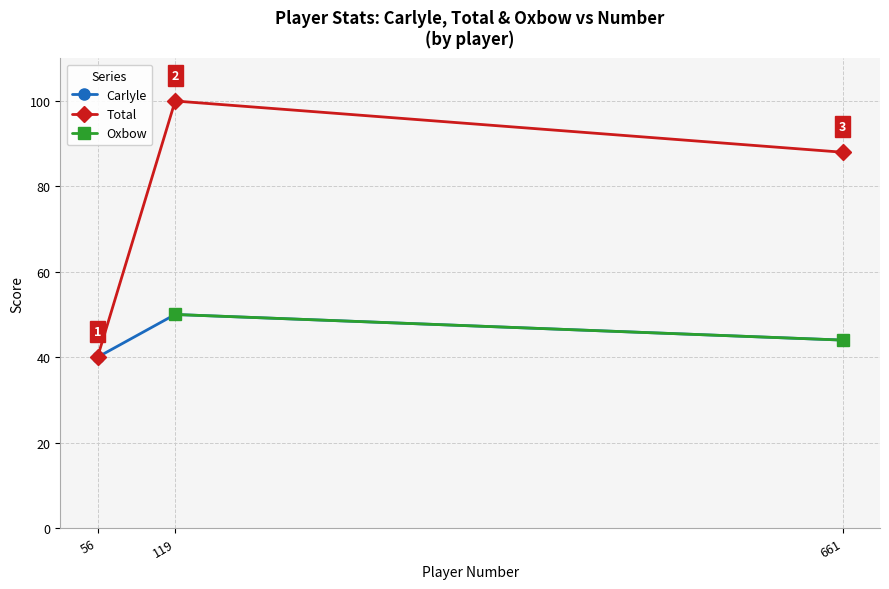

Is the value of Total at 119 greater than the value of Oxbow at 661?

Yes